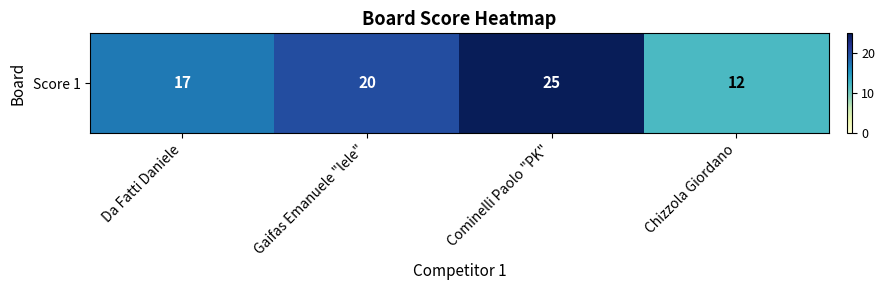

Which category has the lowest value across all series?

Chizzola Giordano